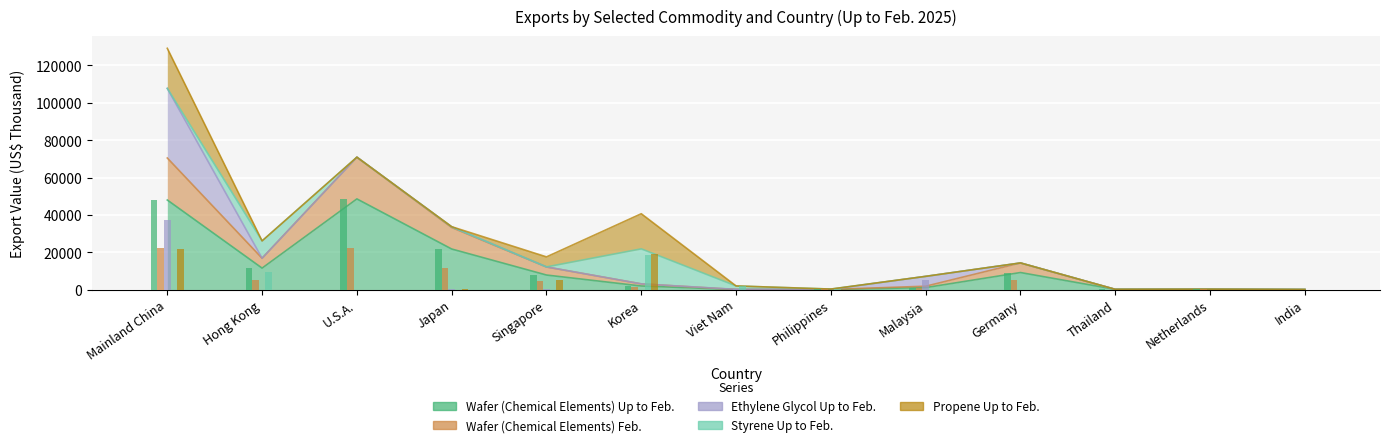

What position from the left is Korea?

6